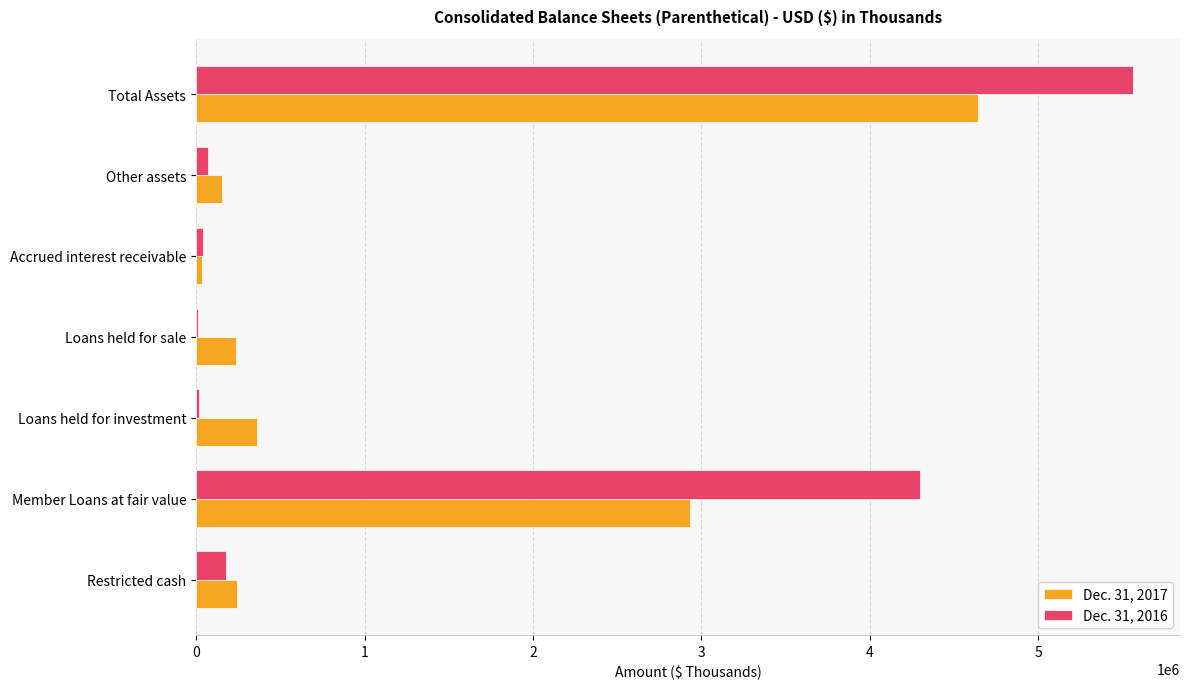

Which category has the highest value in the Dec. 31, 2016 series?

Total Assets